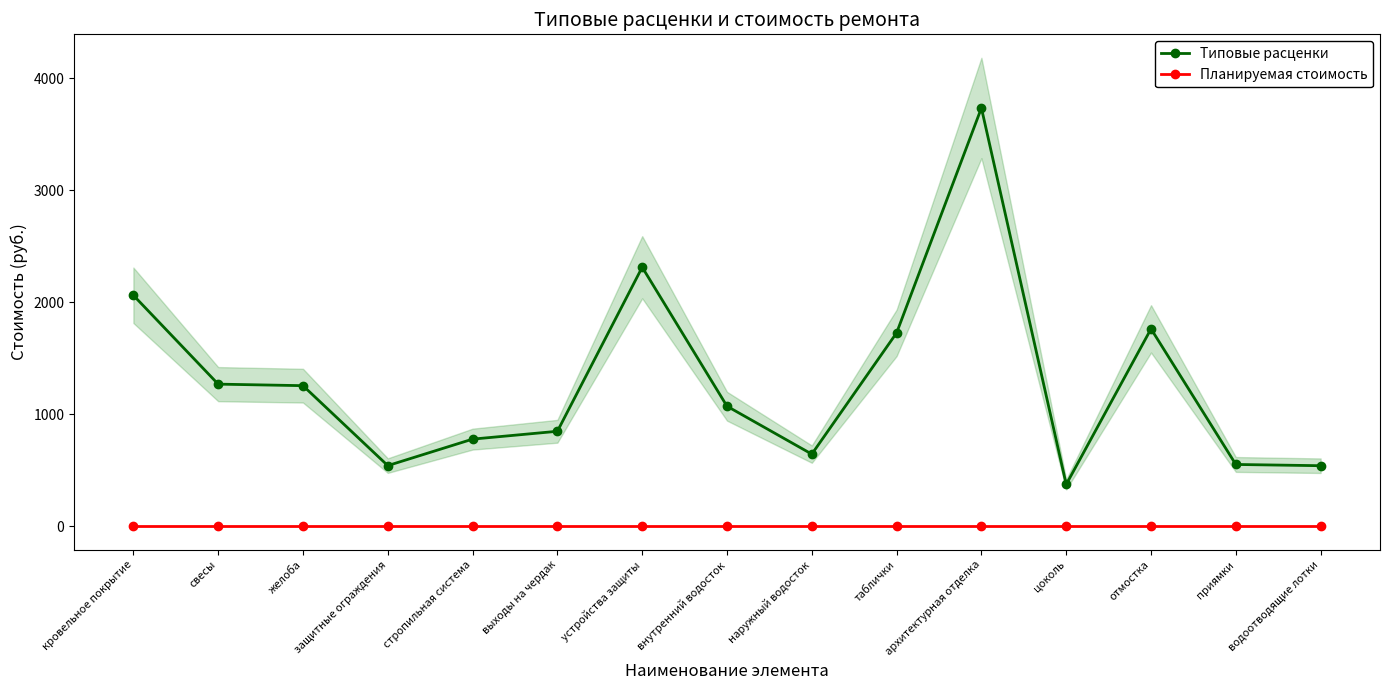

At which category is the sum across all series the highest?

архитектурная отделка